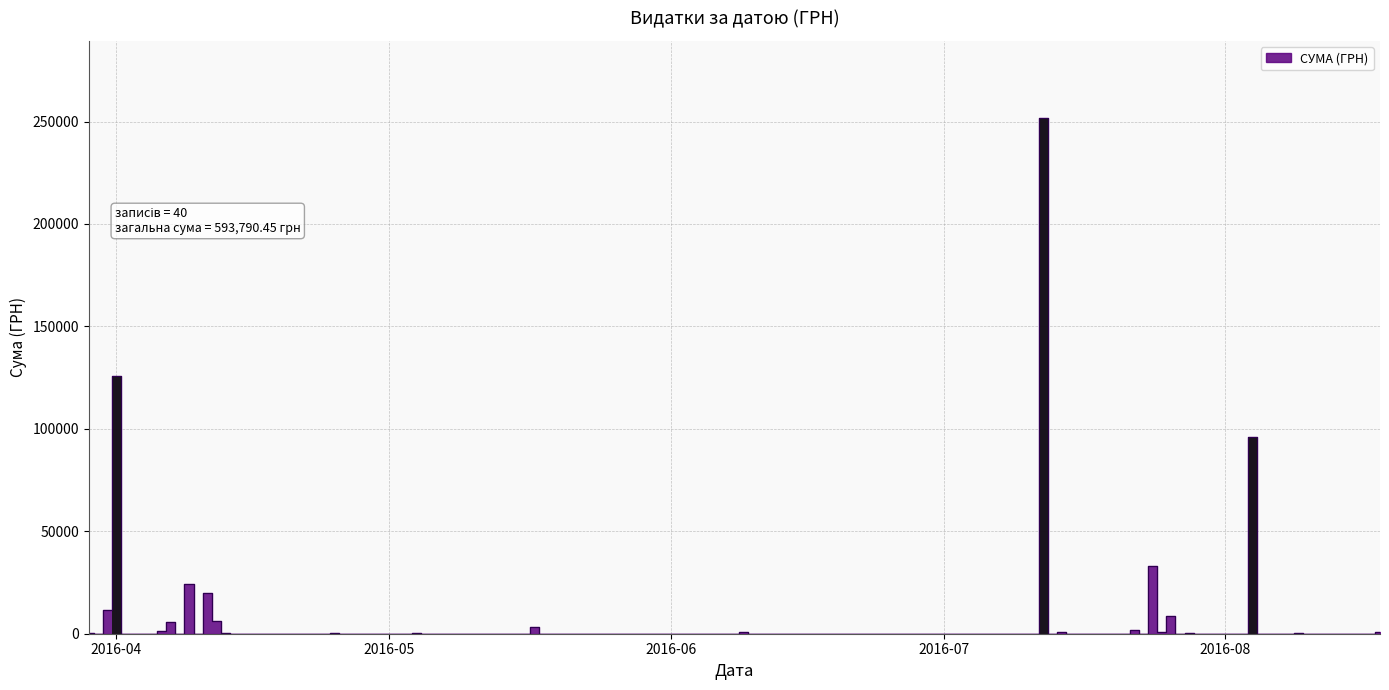

What is the change in value from 30 to 36?

-52066.8